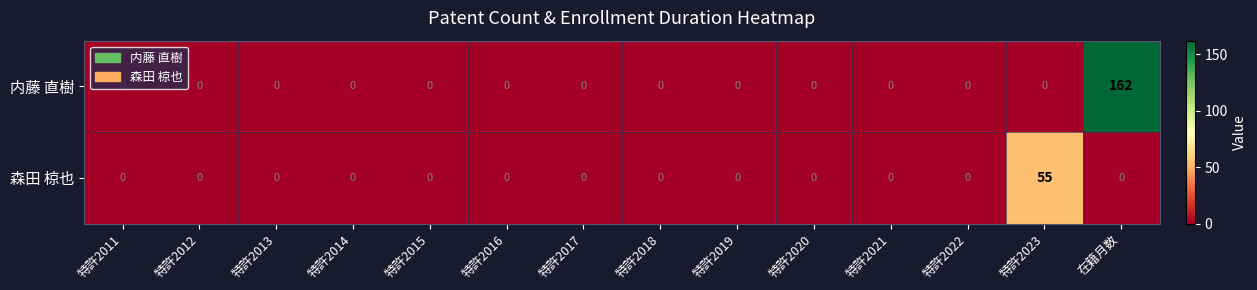

List the series in order of their overall mean, highest first.

内藤 直樹, 森田 椋也